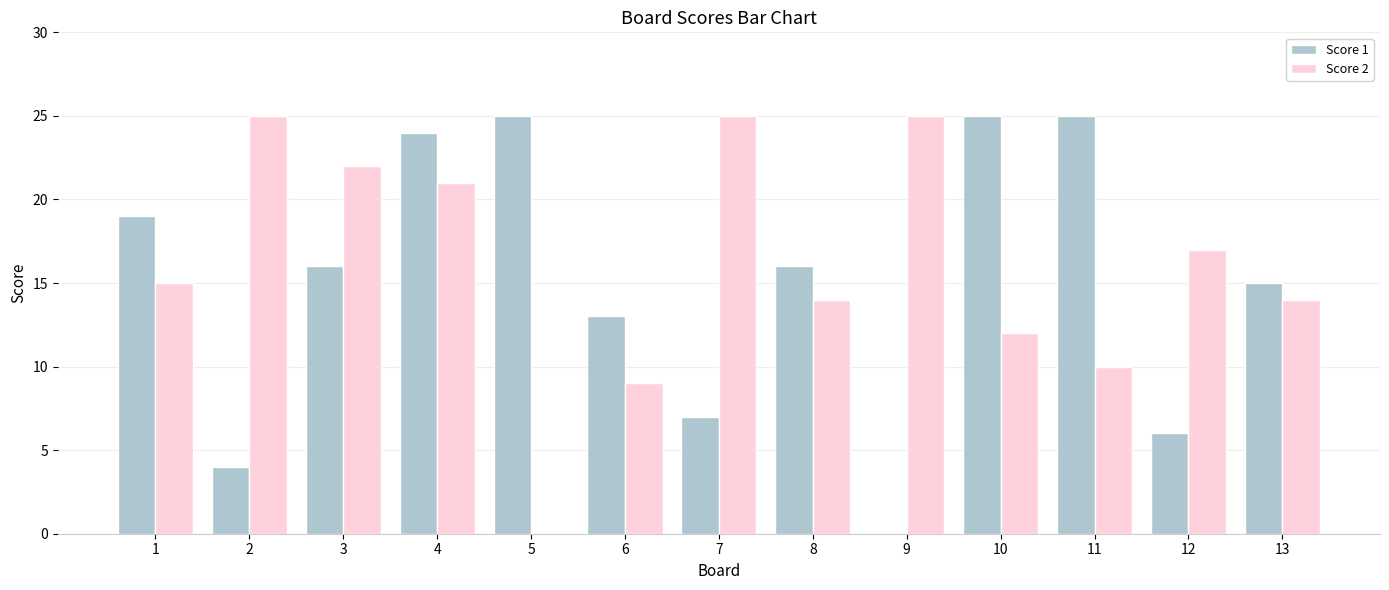

Read the Score 2 value at 6.

9